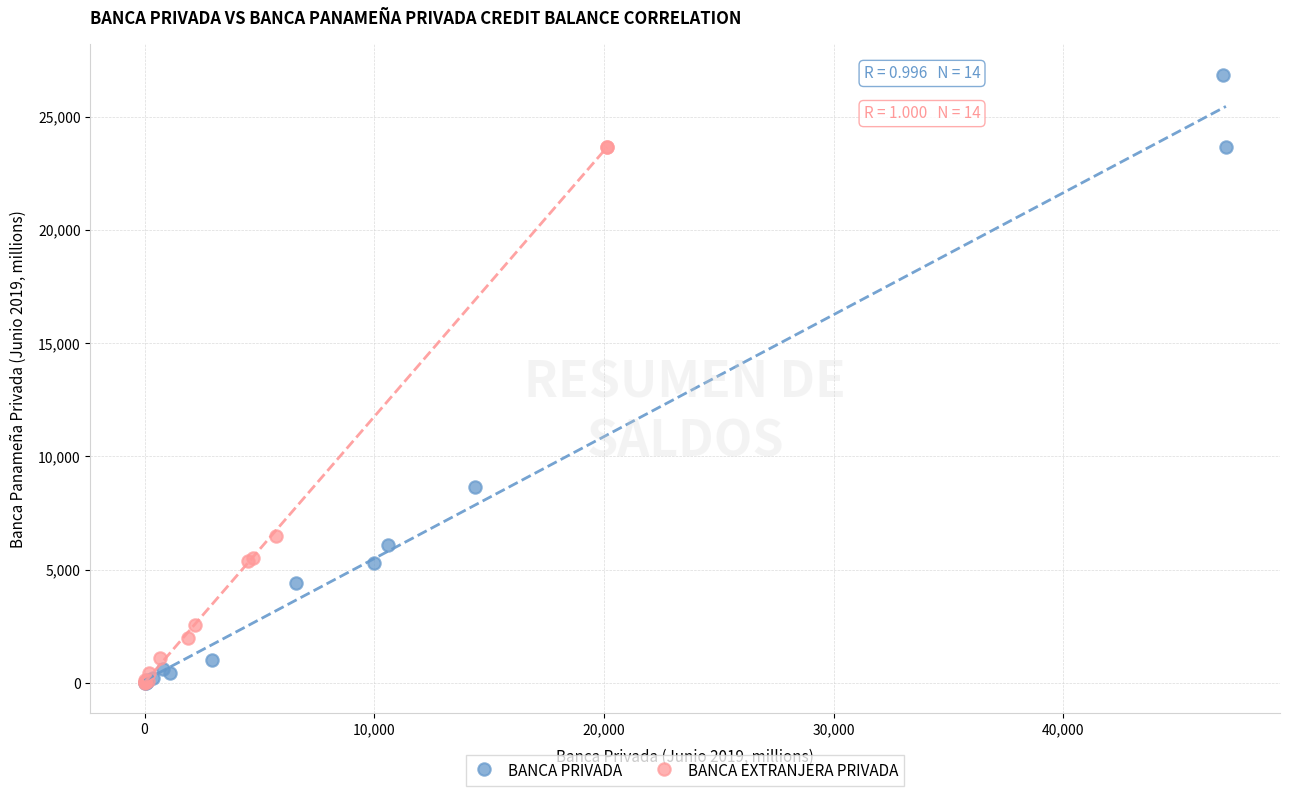

Which series reaches the maximum Y coordinate?

BANCA PRIVADA